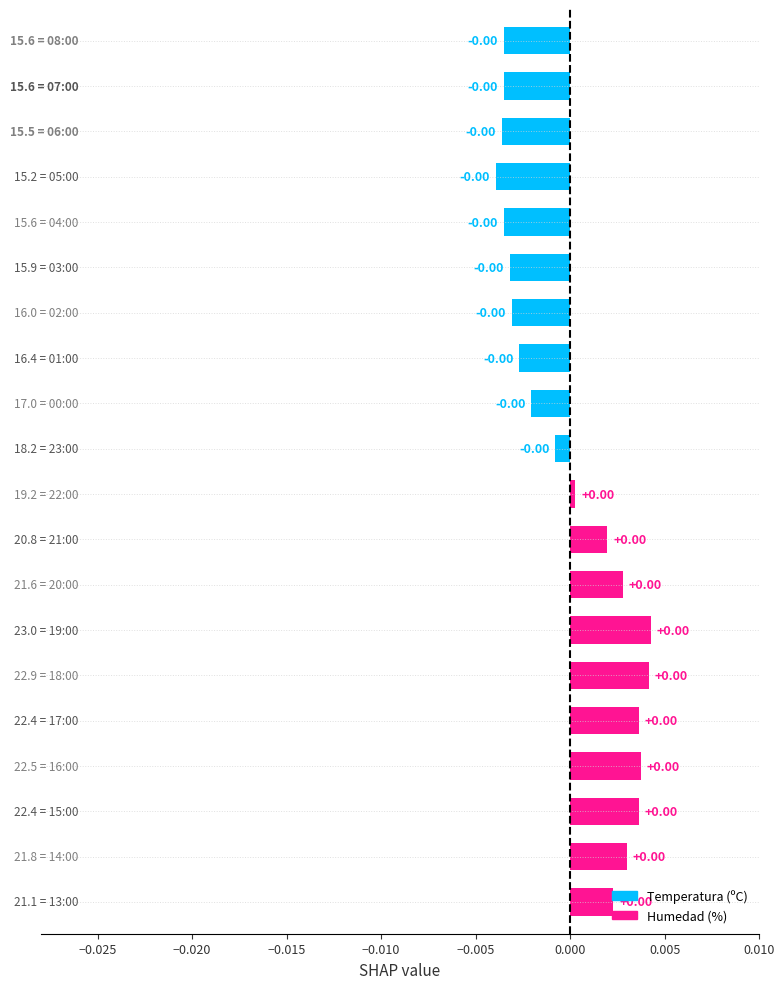

How many data points are above 0?

10